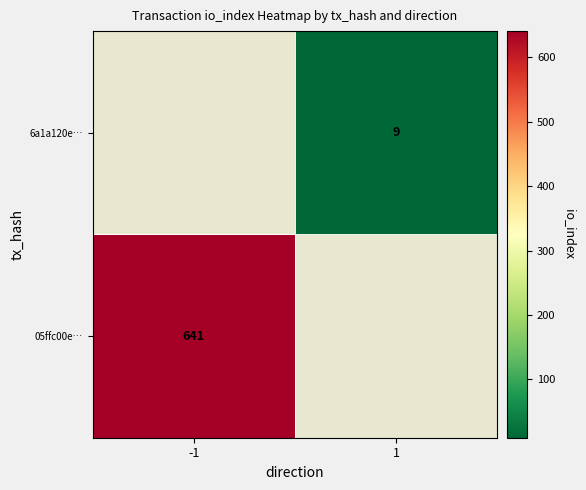

Is it true that 05ffc00e… equals 444.9 at -1?

False